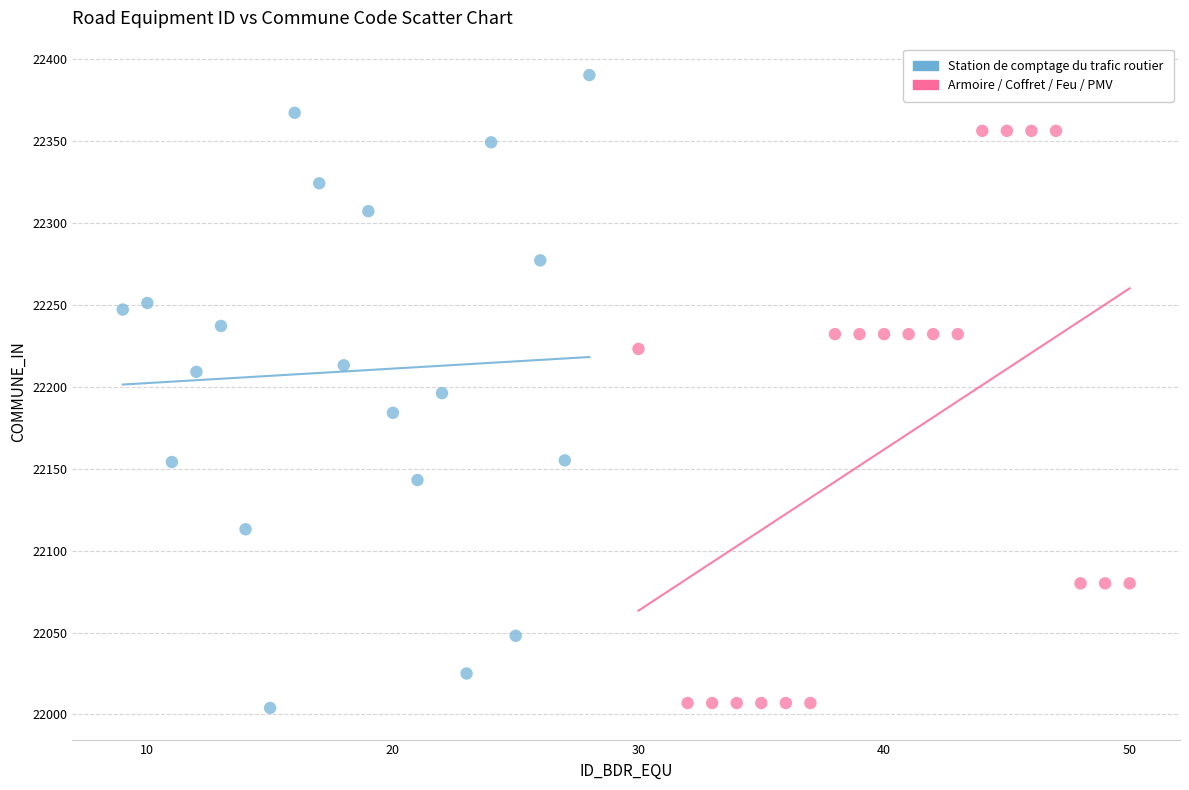

Which series contains the highest Y value?

Station de comptage du trafic routier